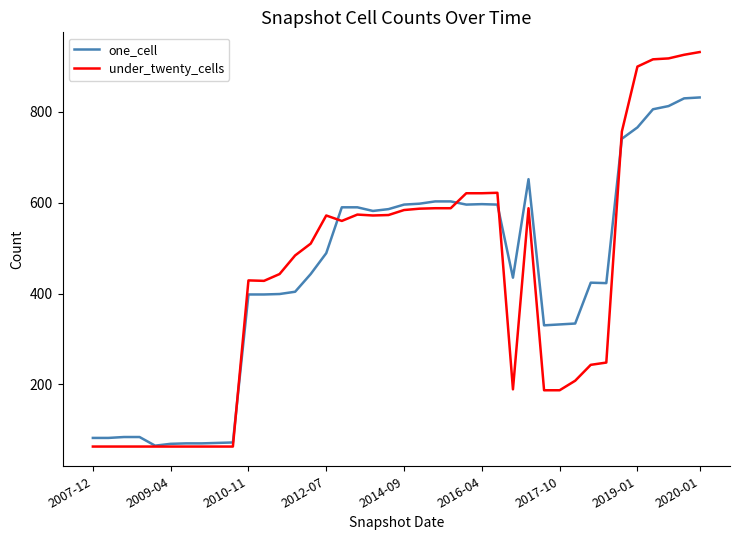

What is the lowest value of the one_cell series?

65